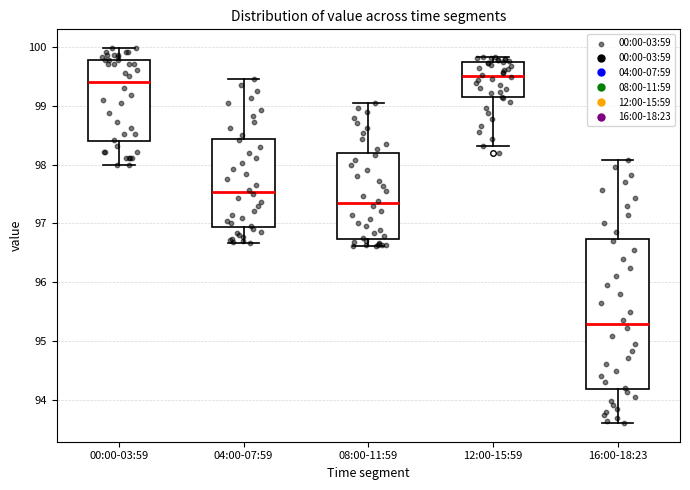

Reading left to right, read every box against the y-axis: the position of its median line, the range the box covers, and the ends of its whiskers. The values are not printed on the chart, so give them approximately, as read against the axis.

00:00-03:59: median 99.4, box 98.4 to 99.8, whiskers 98.0 to 100.0
04:00-07:59: median 97.5, box 96.9 to 98.4, whiskers 96.7 to 99.5
08:00-11:59: median 97.3, box 96.7 to 98.2, whiskers 96.6 to 99.1
12:00-15:59: median 99.5, box 99.1 to 99.7, whiskers 98.3 to 99.8
16:00-18:23: median 95.3, box 94.2 to 96.7, whiskers 93.6 to 98.1